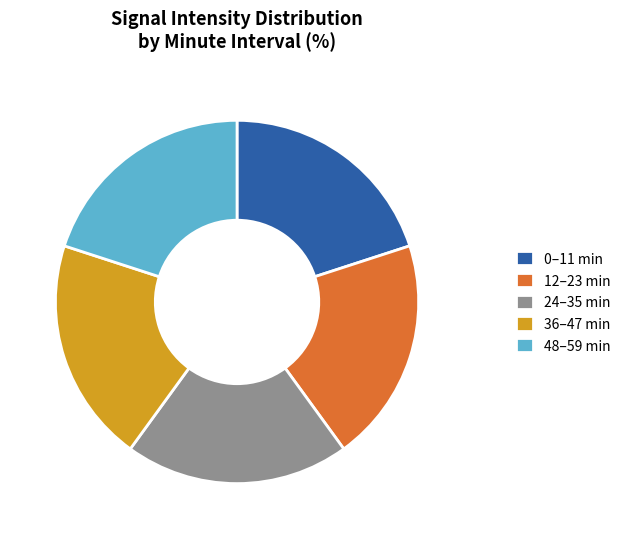

Is the sum of 48–59 min and 36–47 min greater than half?

No